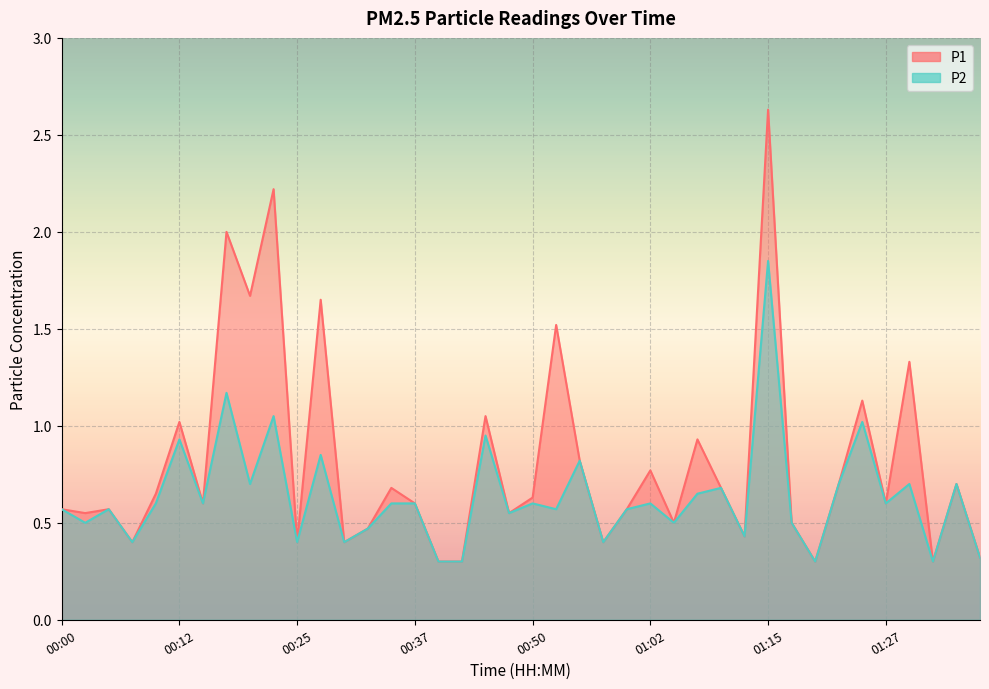

List the labels in order of P2 value, smallest first.

00:39, 00:42, 01:20, 01:32, 01:37, 00:07, 00:25, 00:30, 00:57, 01:12, 00:32, 00:03, 01:05, 01:17, 00:47, 00:00, 00:05, 00:52, 01:00, 00:10, 00:15, 00:35, 00:37, 00:50, 01:02, 01:27, 01:07, 01:10, 00:20, 01:22, 01:30, 01:35, 00:55, 00:27, 00:12, 00:45, 01:25, 00:22, 00:17, 01:15